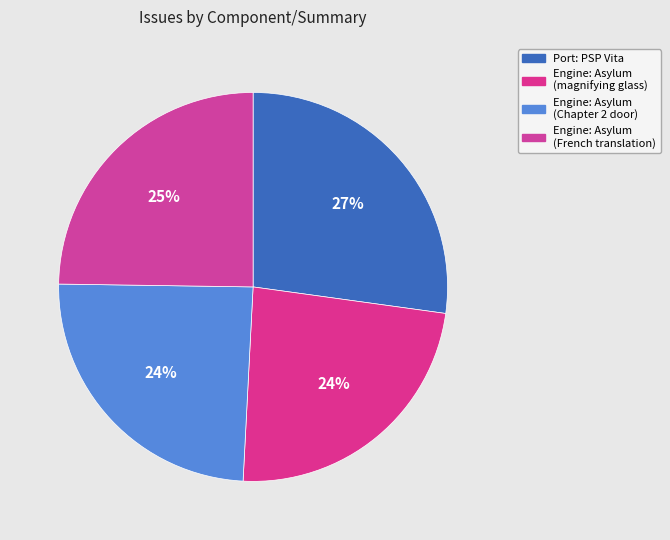

Which category has the biggest portion of the pie?

Port: PSP Vita